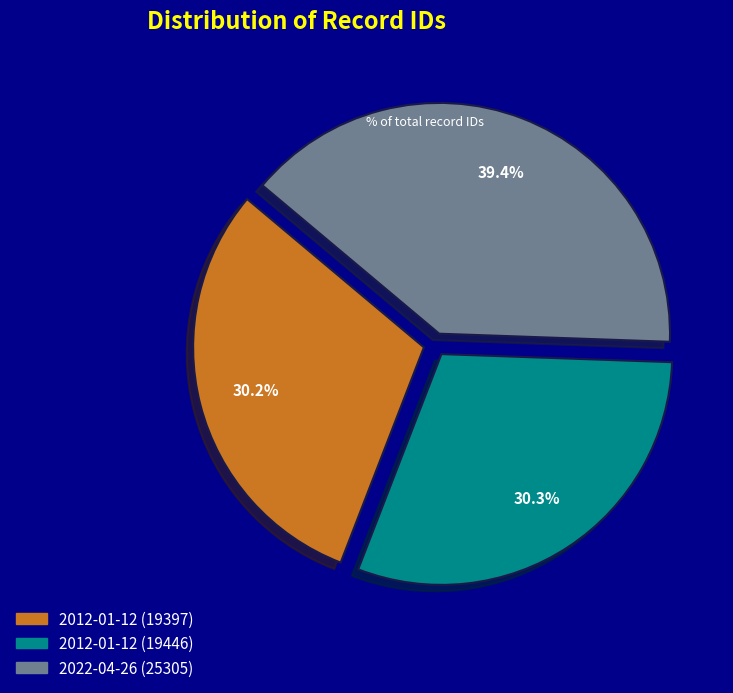

To the nearest percent, what is the average slice percentage?

33%